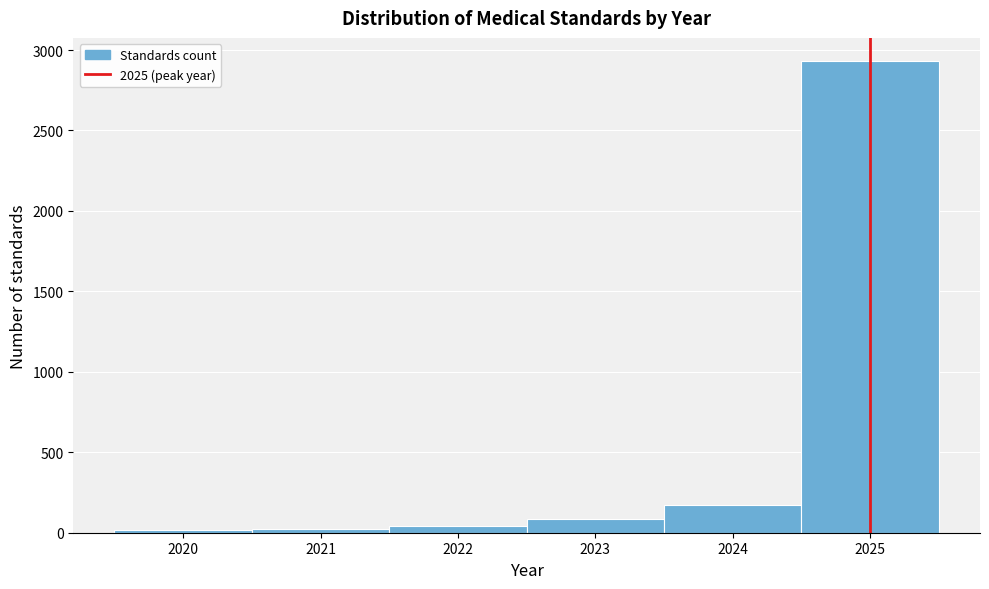

Reading left to right, transcribe this chart: for each bar, give the range it covers on the x-axis and its height. The values are not printed on the chart, so give them approximately, as read against the axis.

2019.5 to 2020.5: under 50
2020.5 to 2021.5: under 50
2021.5 to 2022.5: under 50
2022.5 to 2023.5: 100
2023.5 to 2024.5: 150
2024.5 to 2025.5: 2950